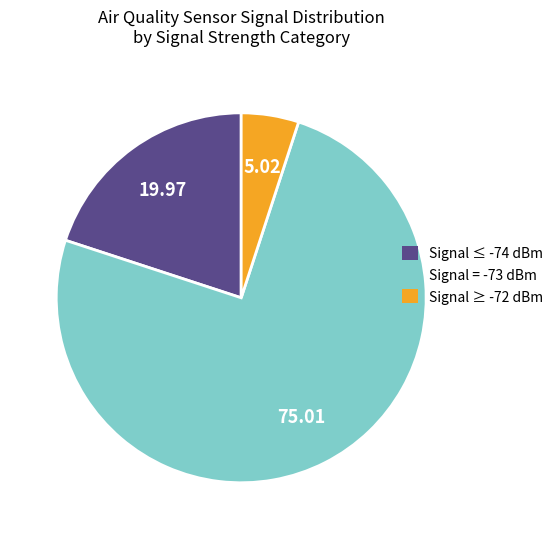

Combined, do Signal ≥ -72 dBm and Signal = -73 dBm account for over 50%?

Yes